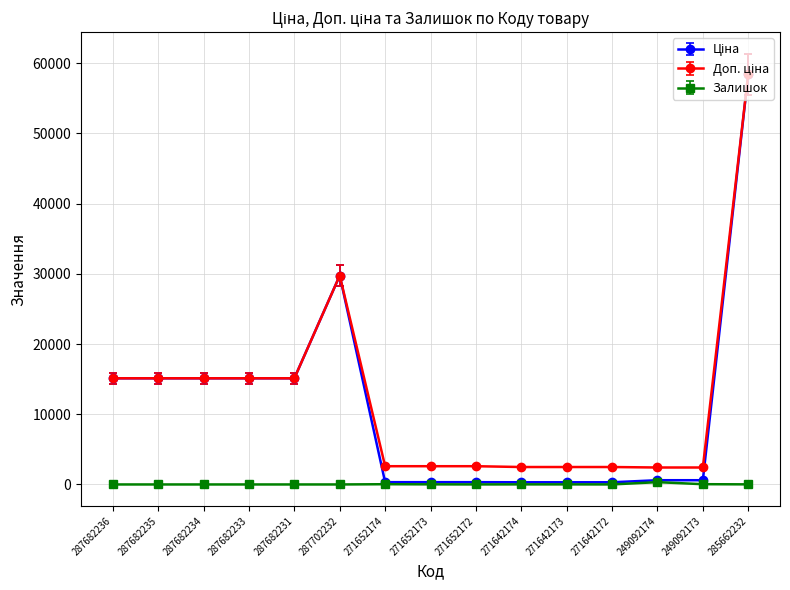

At how many categories does at least one series exceed 6916?

7